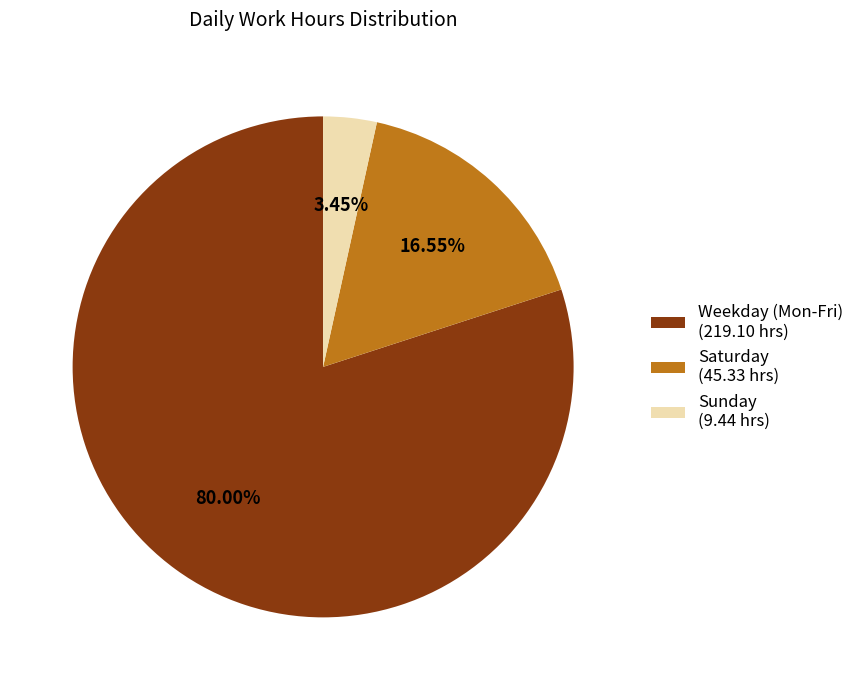

Is the sum of Saturday (45.33 hrs) and Sunday (9.44 hrs) greater than half?

No